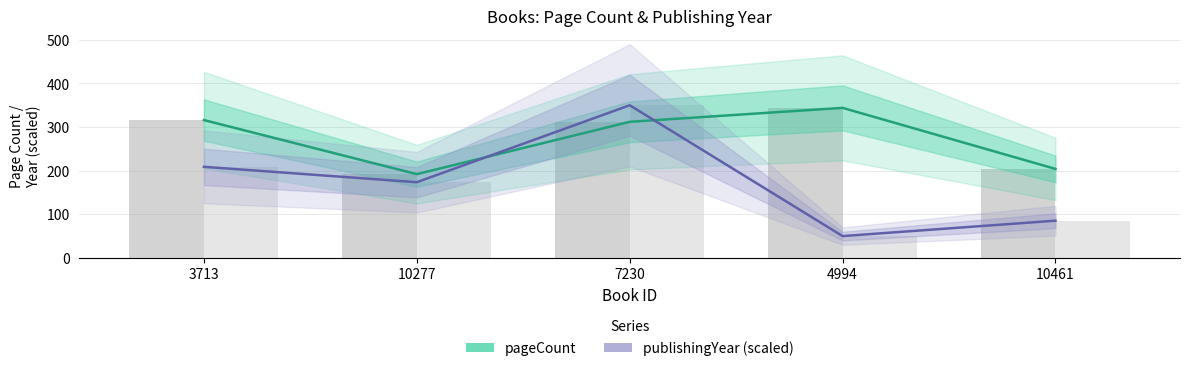

Does the chart contain any negative values?

No